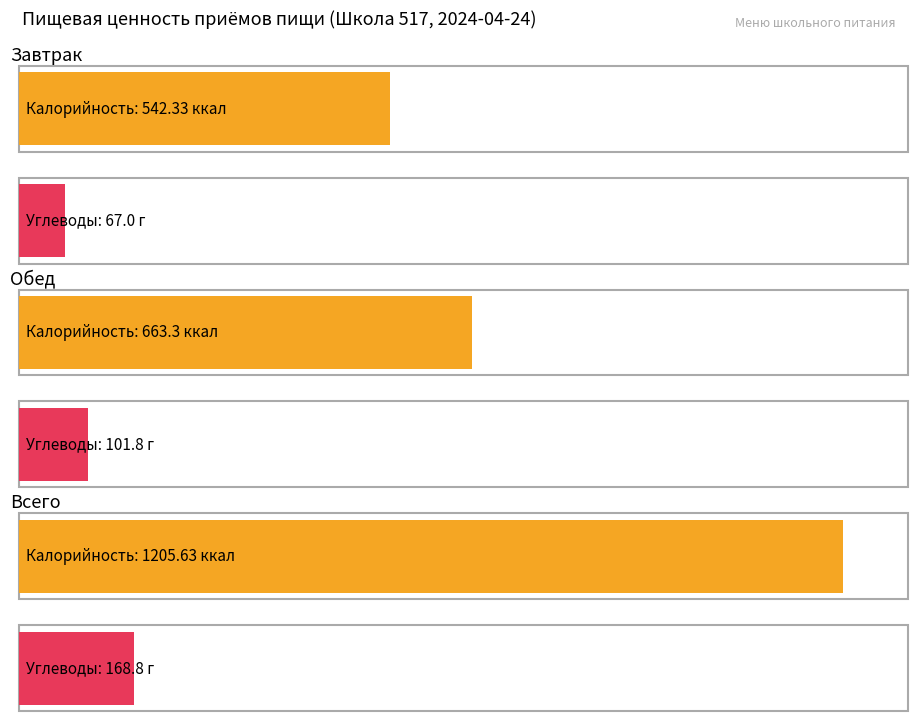

Between Завтрак and Обед, which series saw the biggest shift?

Калорийность